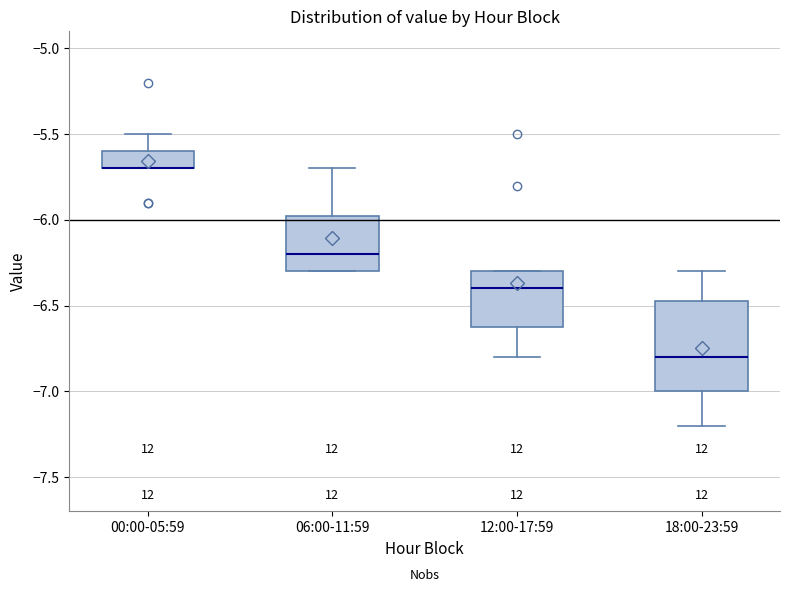

Where does the upper whisker of the box for 00:00-05:59 end on the y-axis? The values are not printed on the chart, so give them approximately, as read against the axis.

-5.50